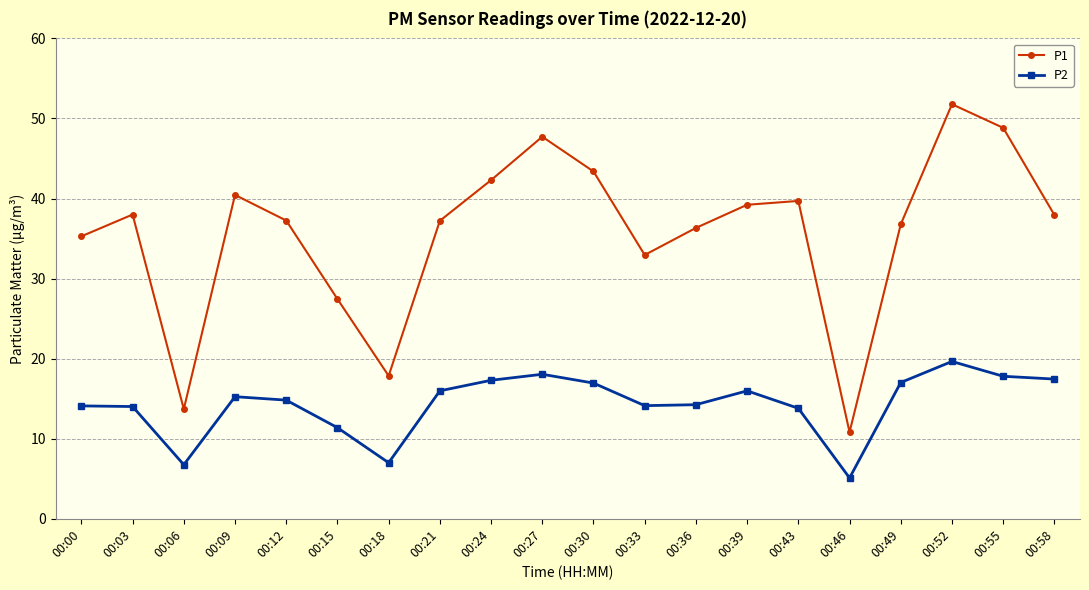

In P1, how many points are lower than both neighbors (excluding endpoints)?

4